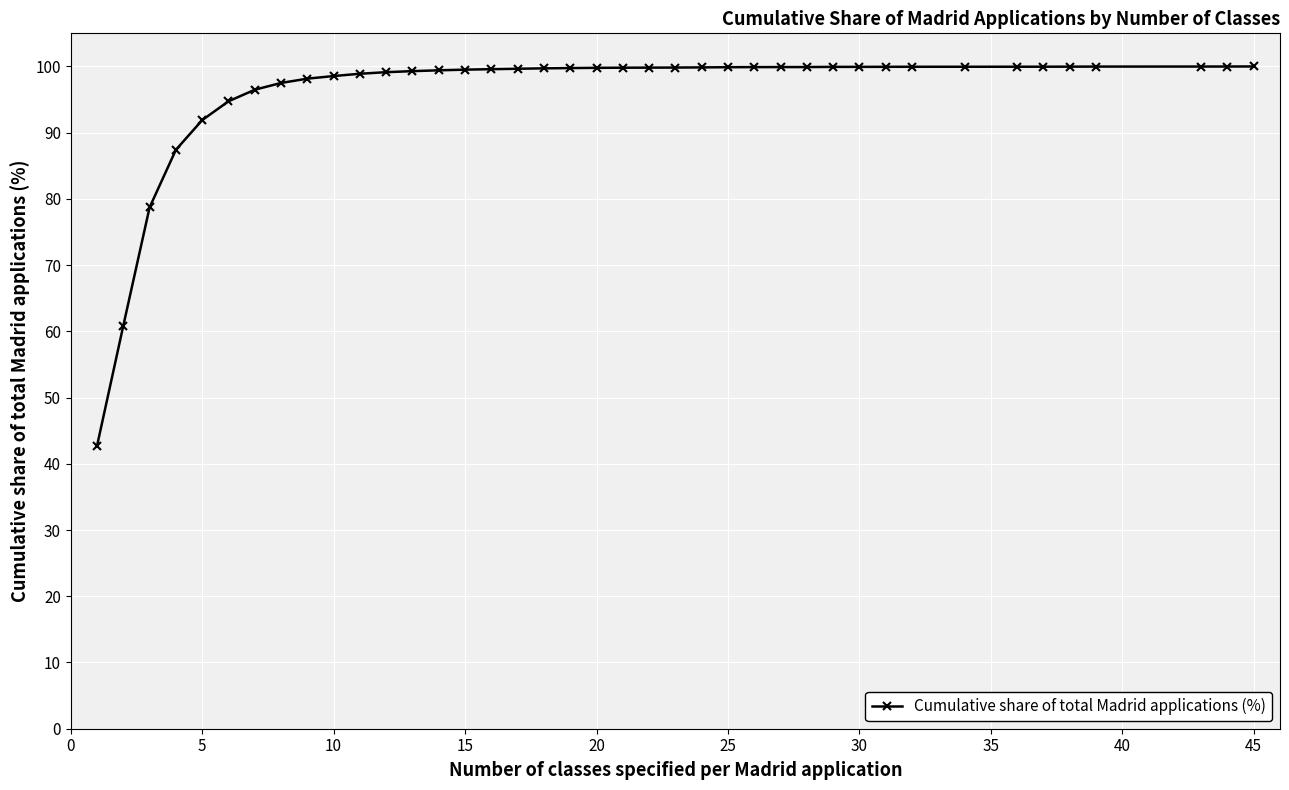

What is the value of the 13th point from the left?

99.3